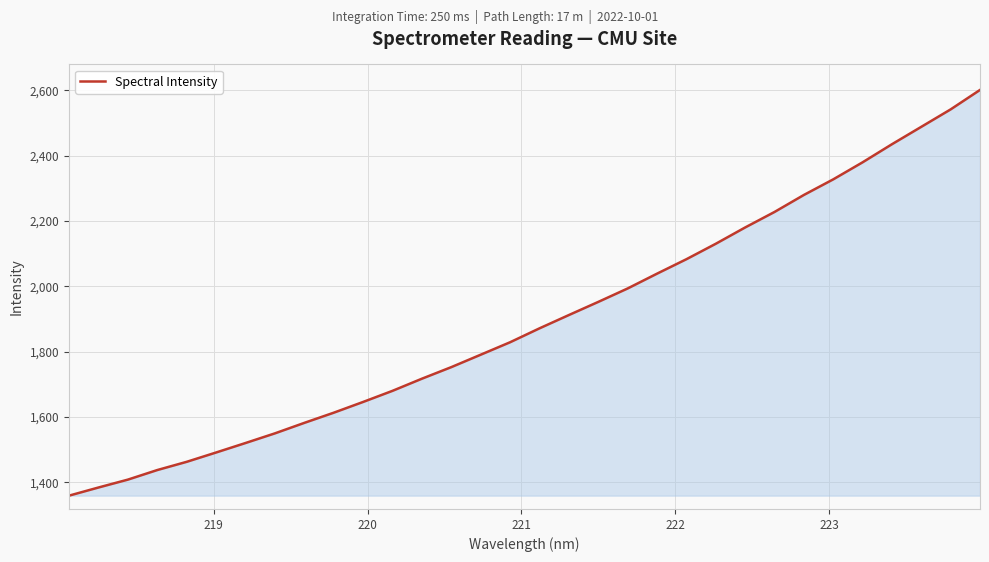

What is the greatest value displayed?

2600.9